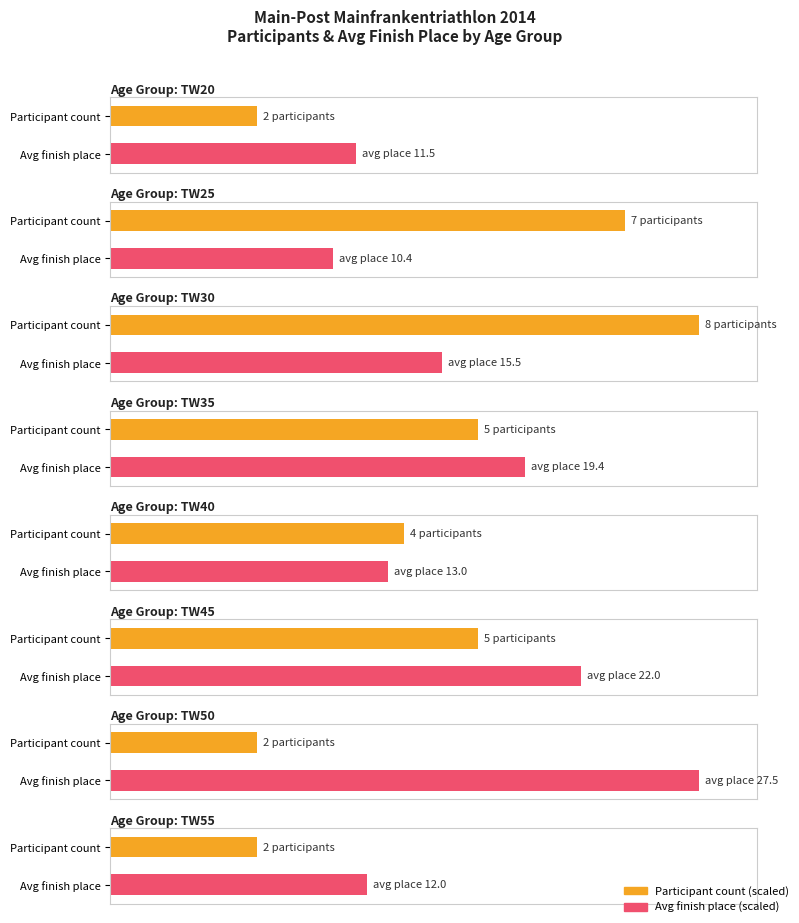

How many series are shown in this chart?

2